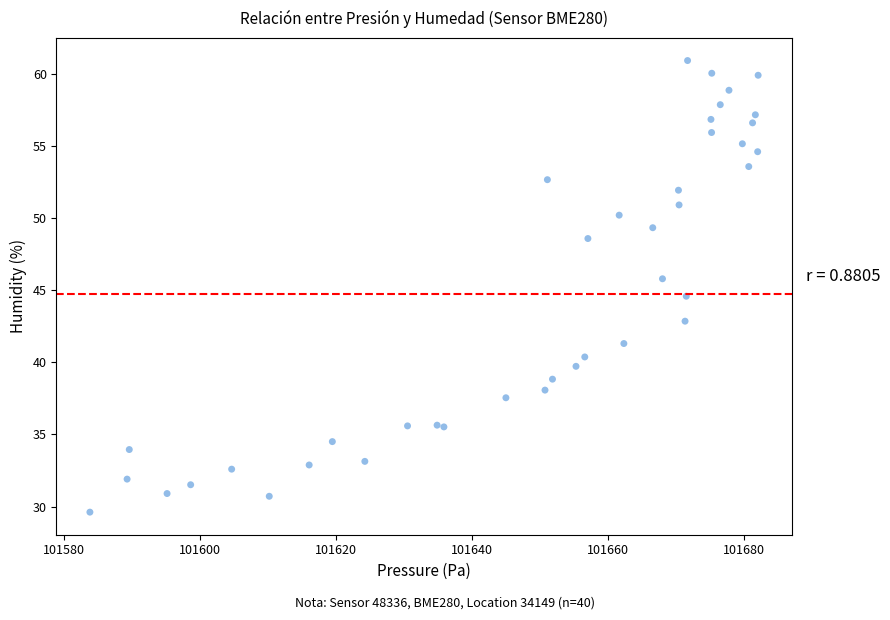

What Y value in the scatter plot is closest to 45?

44.6